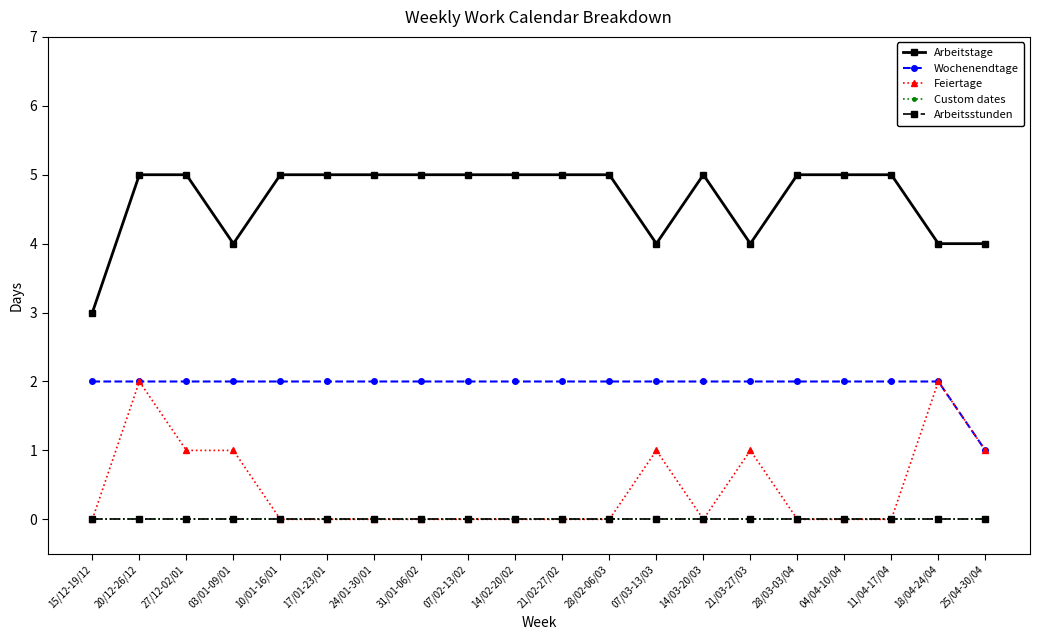

Is it true that Feiertage equals 1 at 18/04-24/04?

False